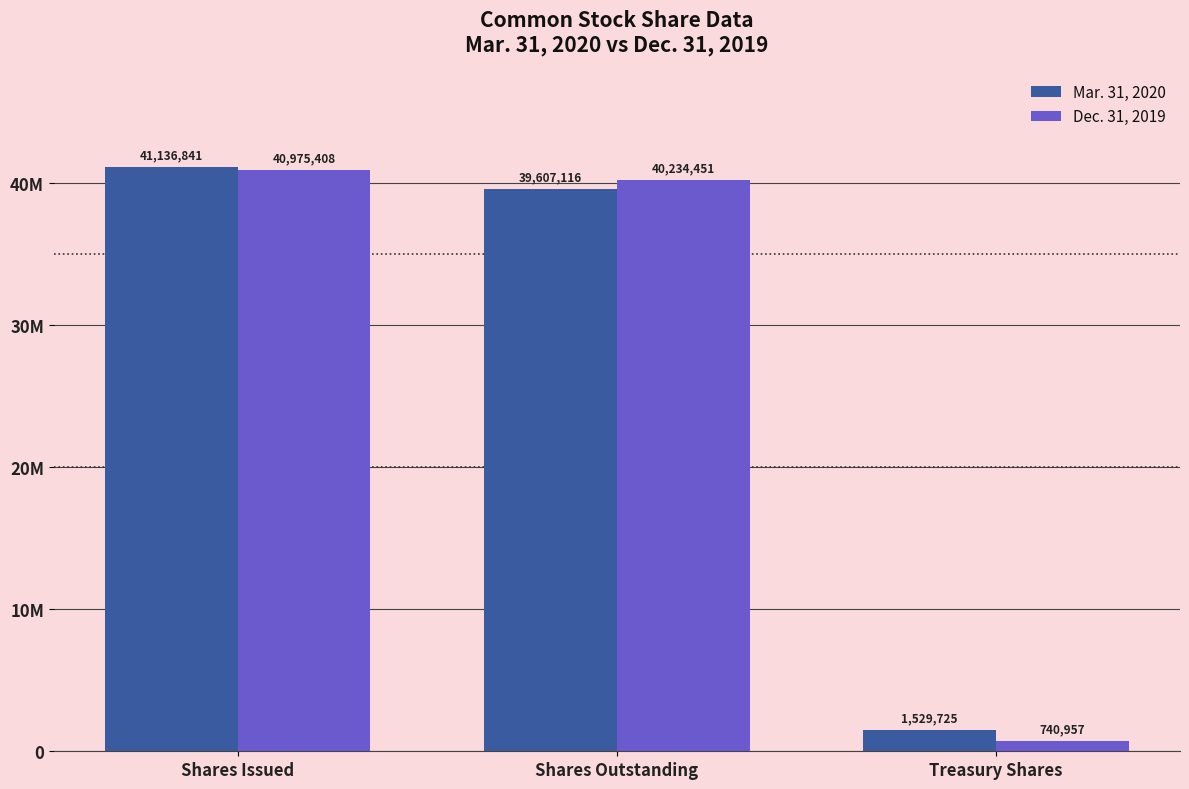

Reading left to right, transcribe all the data shown in this chart.

Mar. 31, 2020: 41136841	39607116	1529725
Dec. 31, 2019: 40975408	40234451	740957